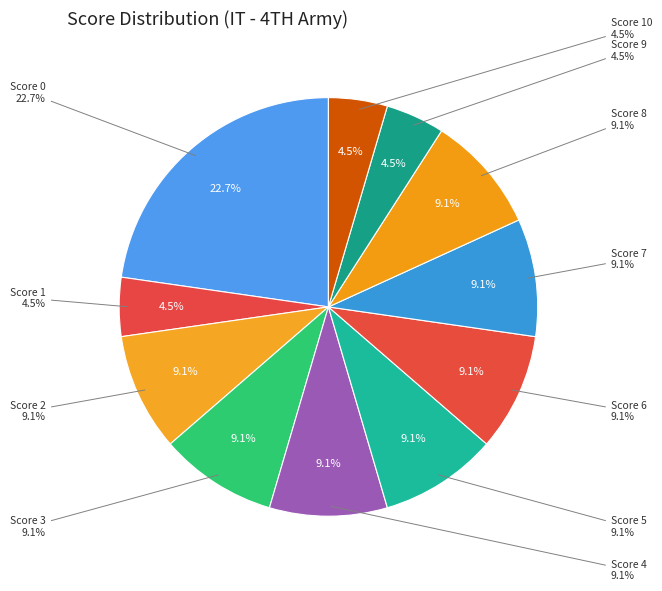

Does Score 6 represent more than half of the total?

No